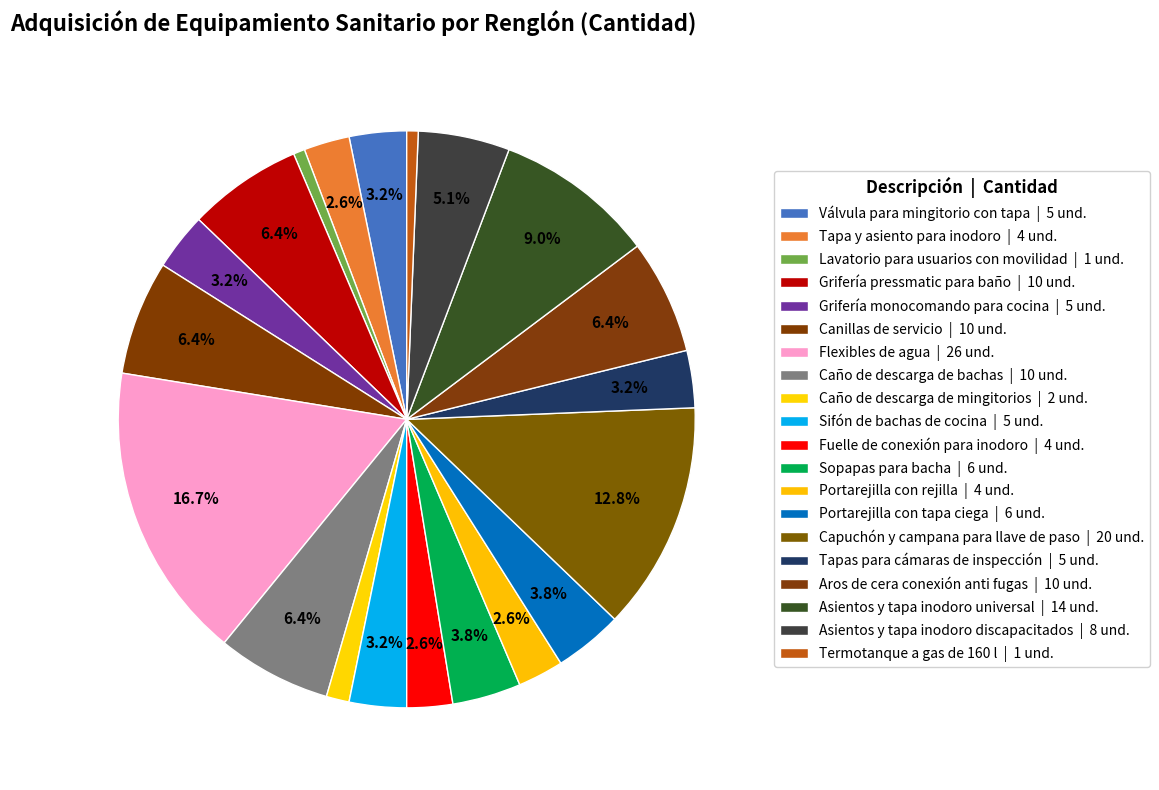

To the nearest percent, what is the combined percentage of Válvula para mingitorio con tapa and Portarejilla con rejilla?

6%